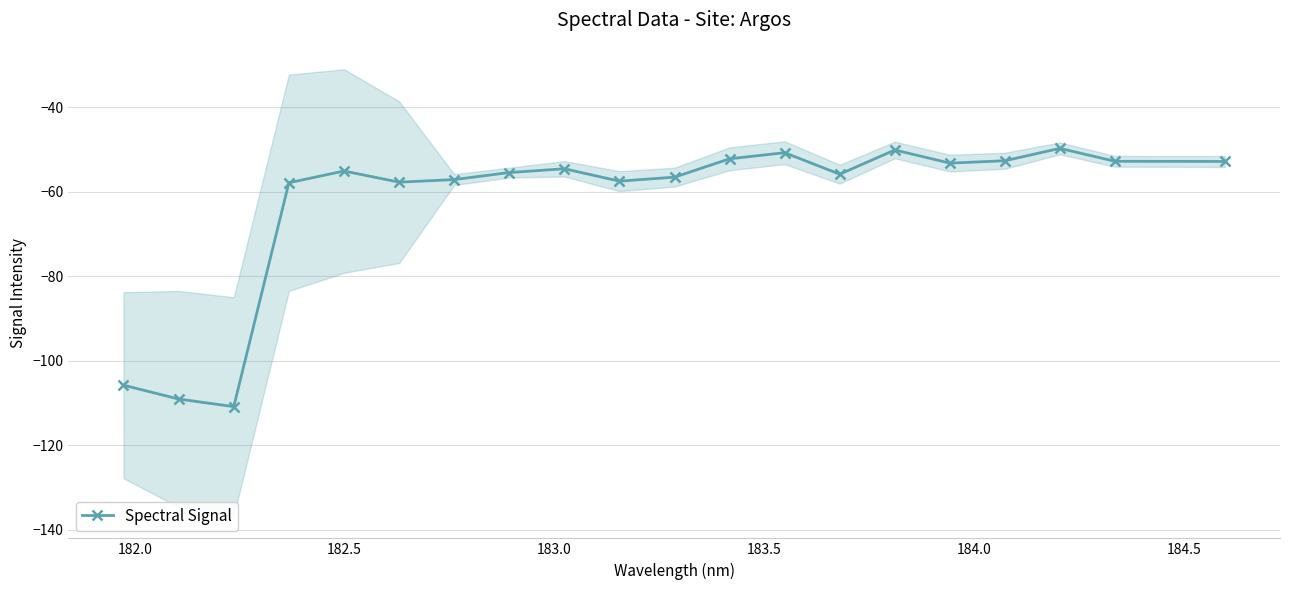

True or false: Spectral Signal has more than 0 interior local peaks.

True